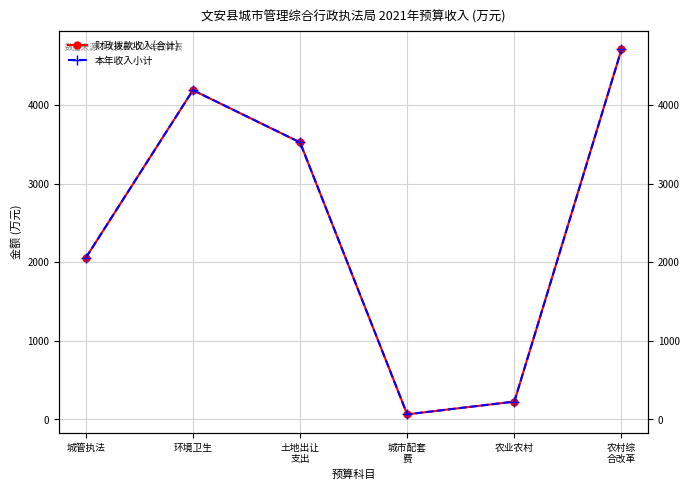

True or false: 财政拨款收入(合计) and 本年收入小计 cross at least once.

False